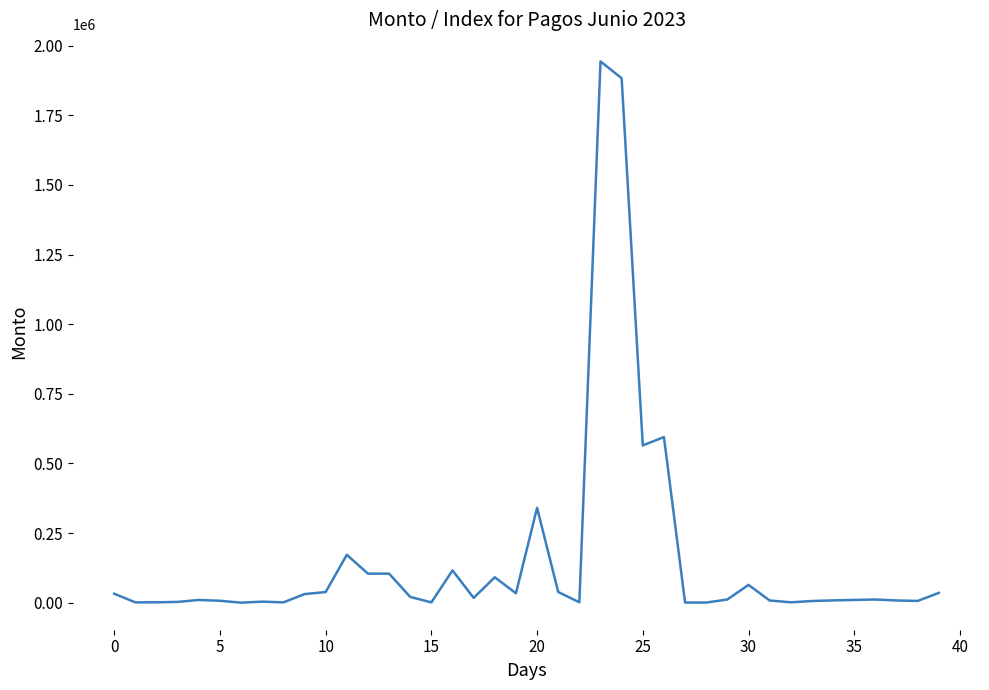

What is the greatest value displayed?

1943818.4